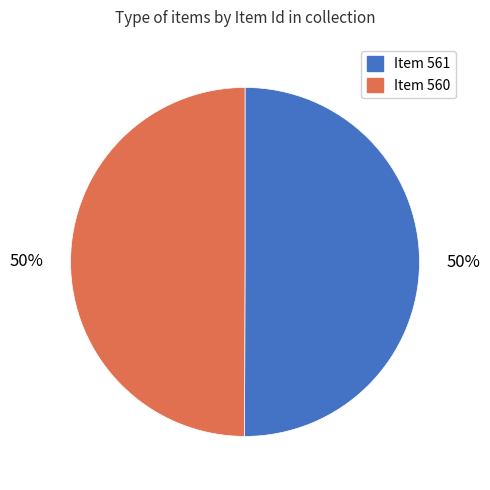

Combined, do Item 561 and Item 560 account for over 50%?

Yes